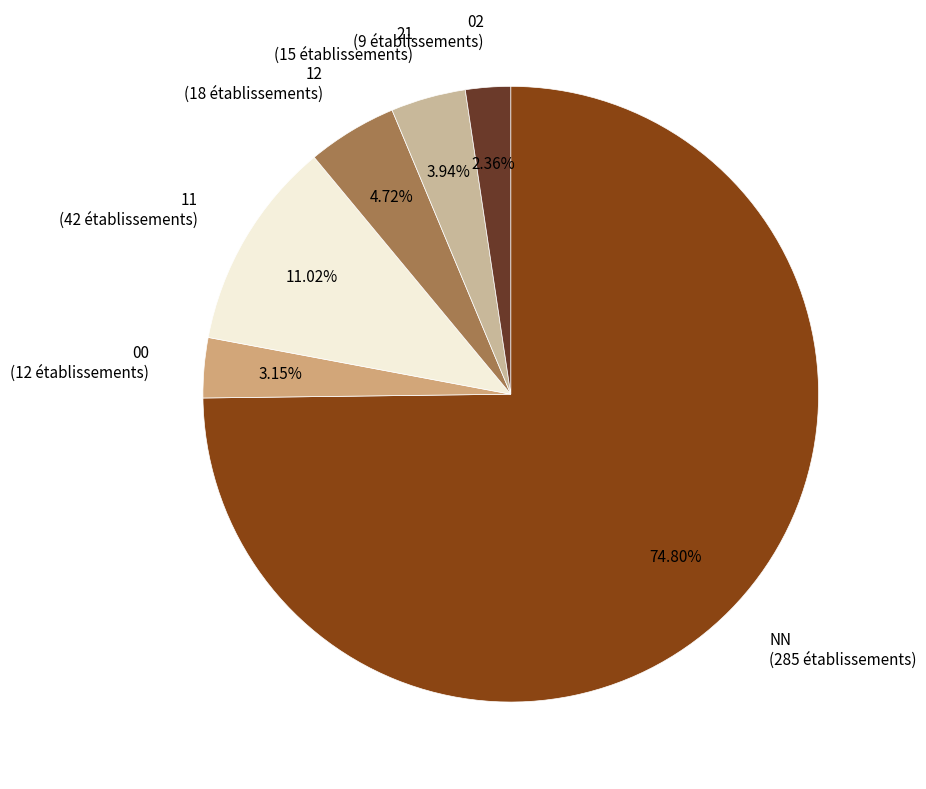

To the nearest percent, what is the combined percentage of 00 and 12?

8%